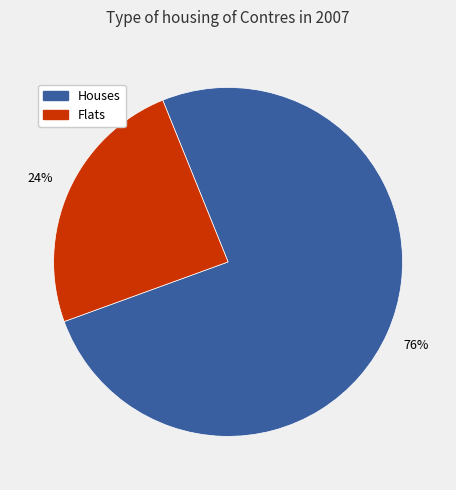

To the nearest percent, what is the average slice percentage?

50%